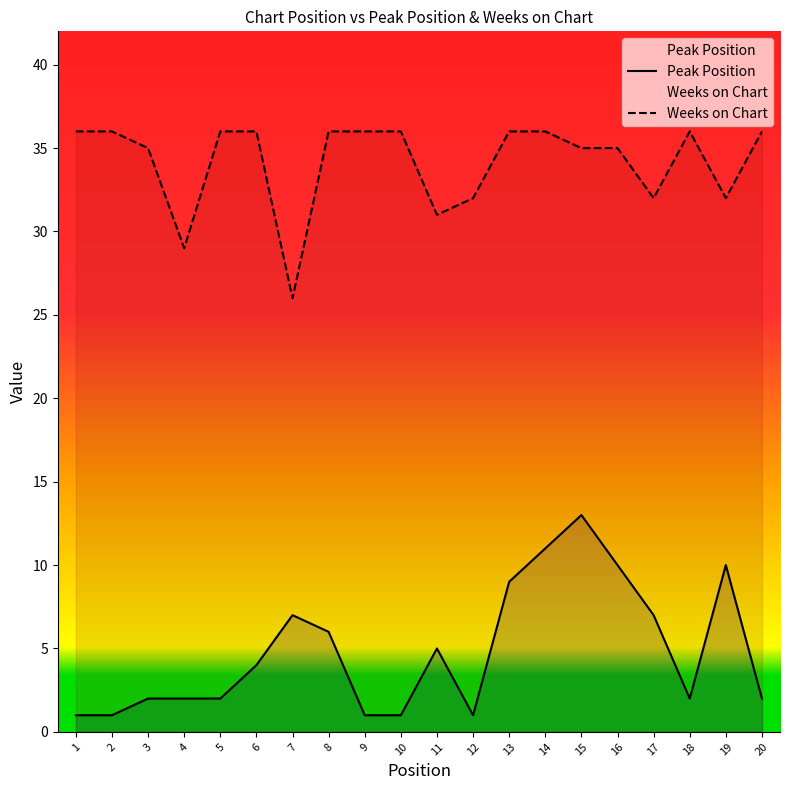

What is the difference between the highest and lowest values at 8?

30